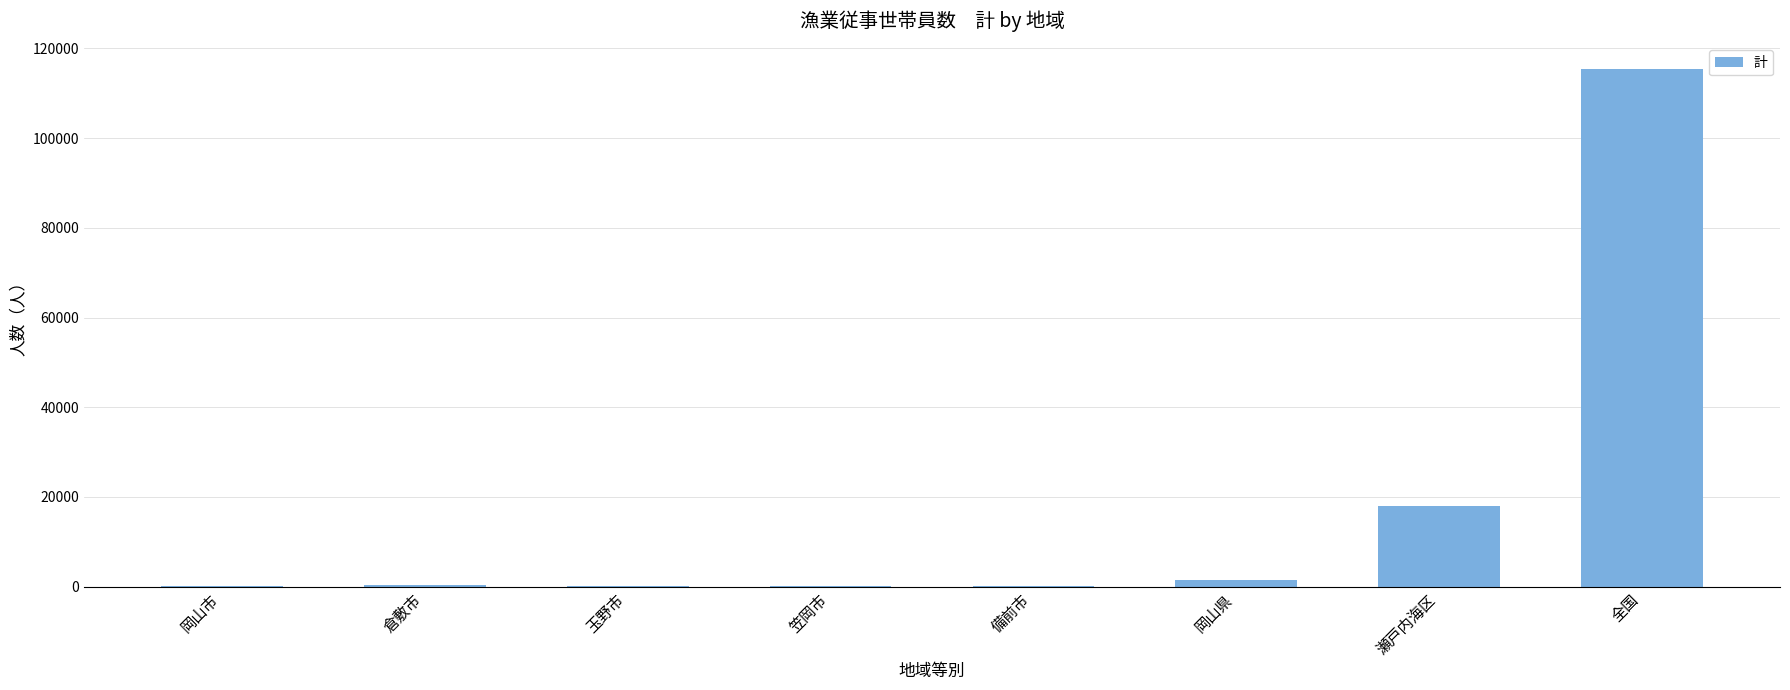

What is the sum of all values?

135849